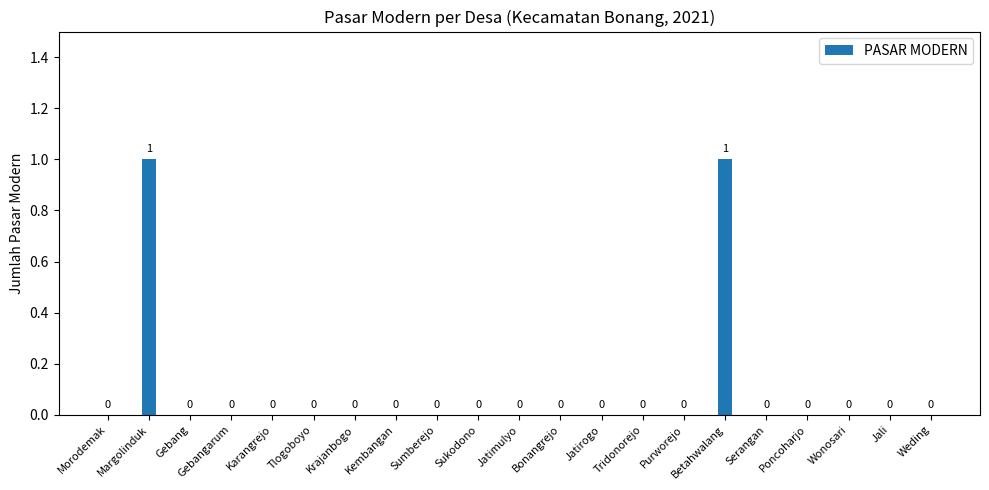

Reading left to right, what are all the values shown in this chart?

0	1	0	0	0	0	0	0	0	0	0	0	0	0	0	1	0	0	0	0	0